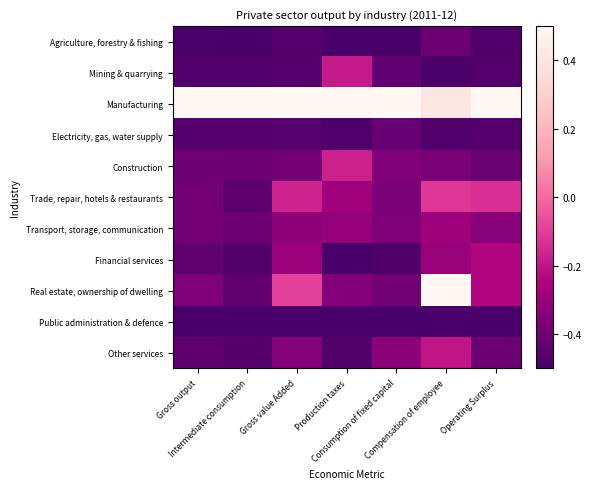

Which series has the largest total across all categories?

Manufacturing